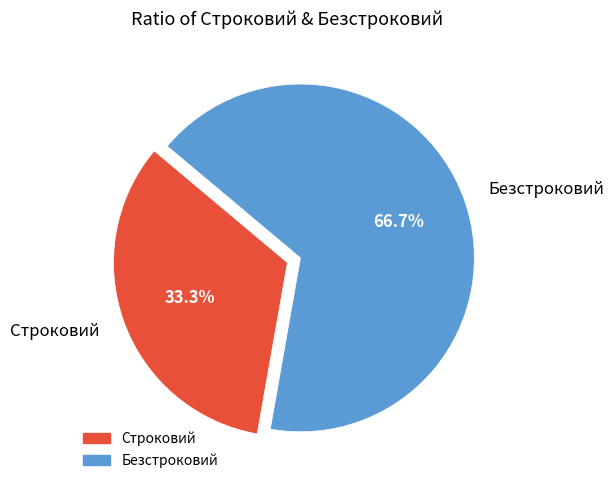

How many slices are in this pie chart?

2